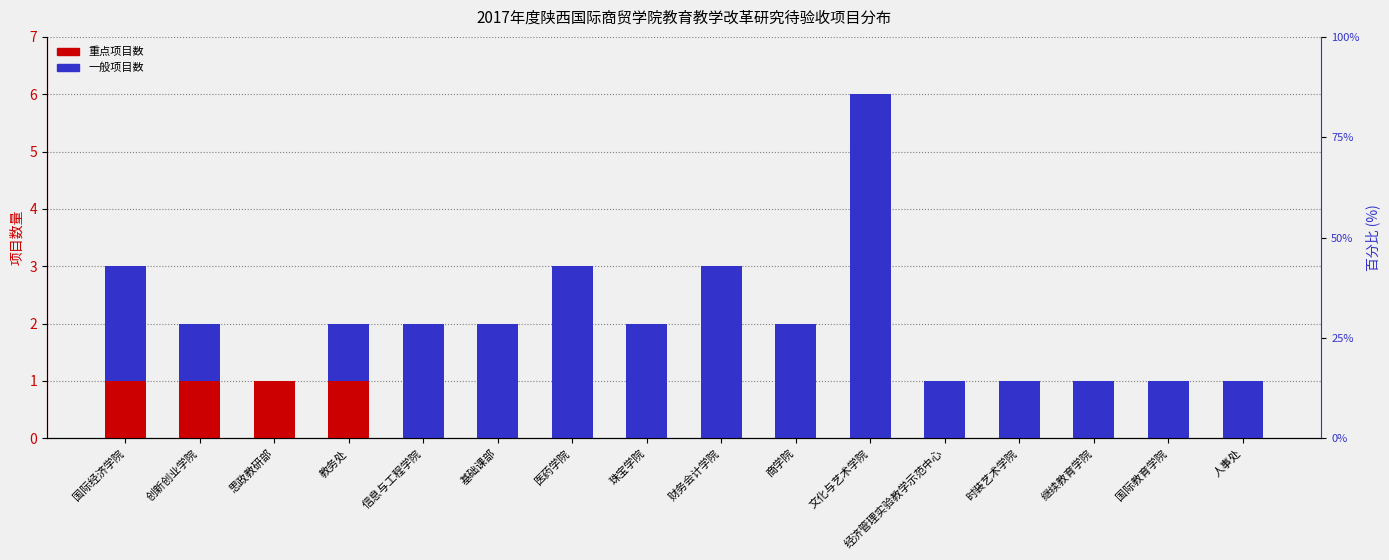

Which series changed the most between 创新创业学院 and 财务会计学院?

一般项目数